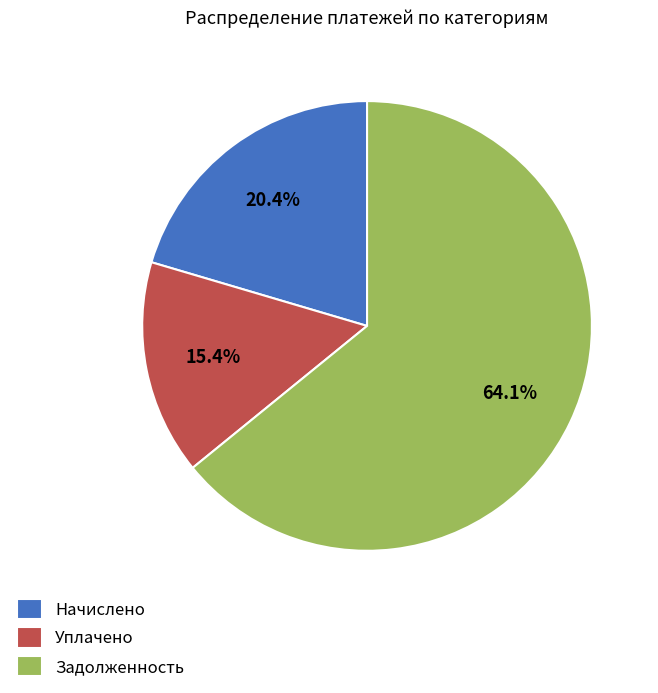

Which slice is the smallest?

Уплачено